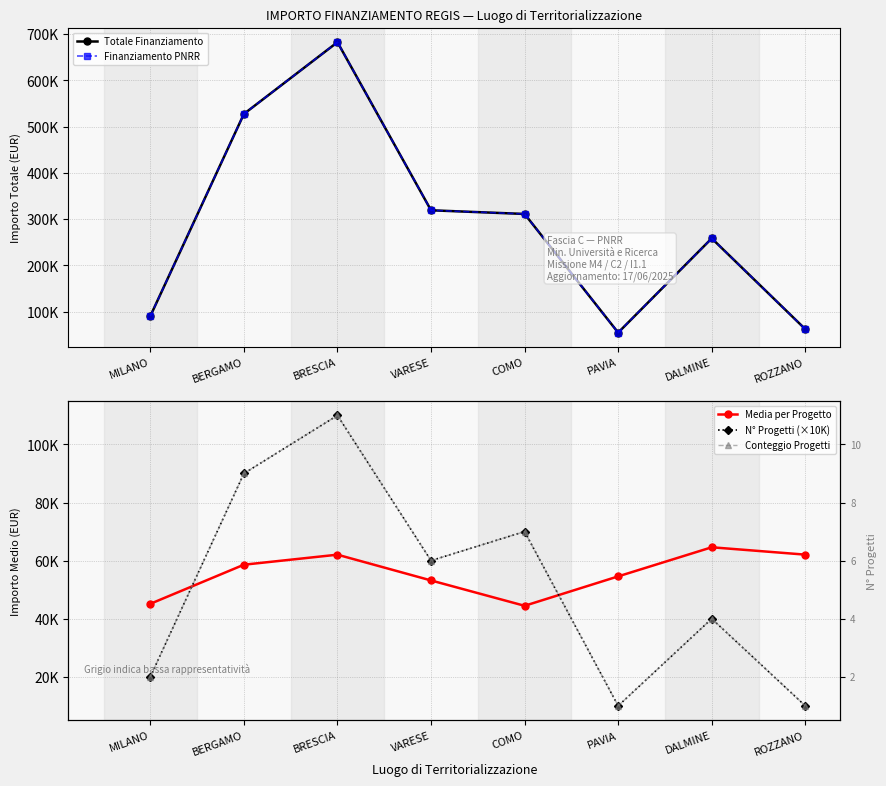

What is the greatest value displayed?

682522.7